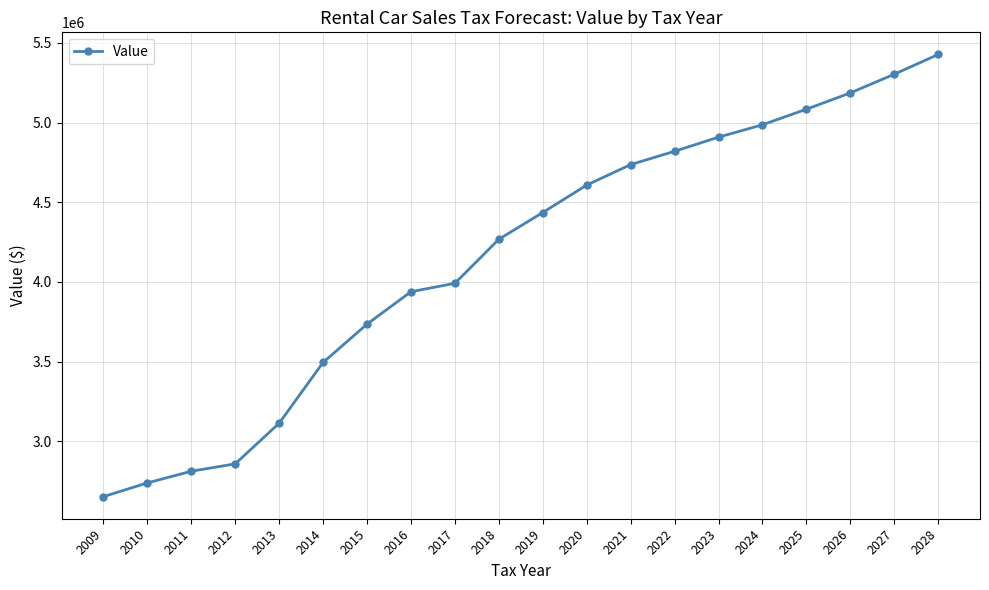

At which category does the chart reach its minimum across all series?

2009